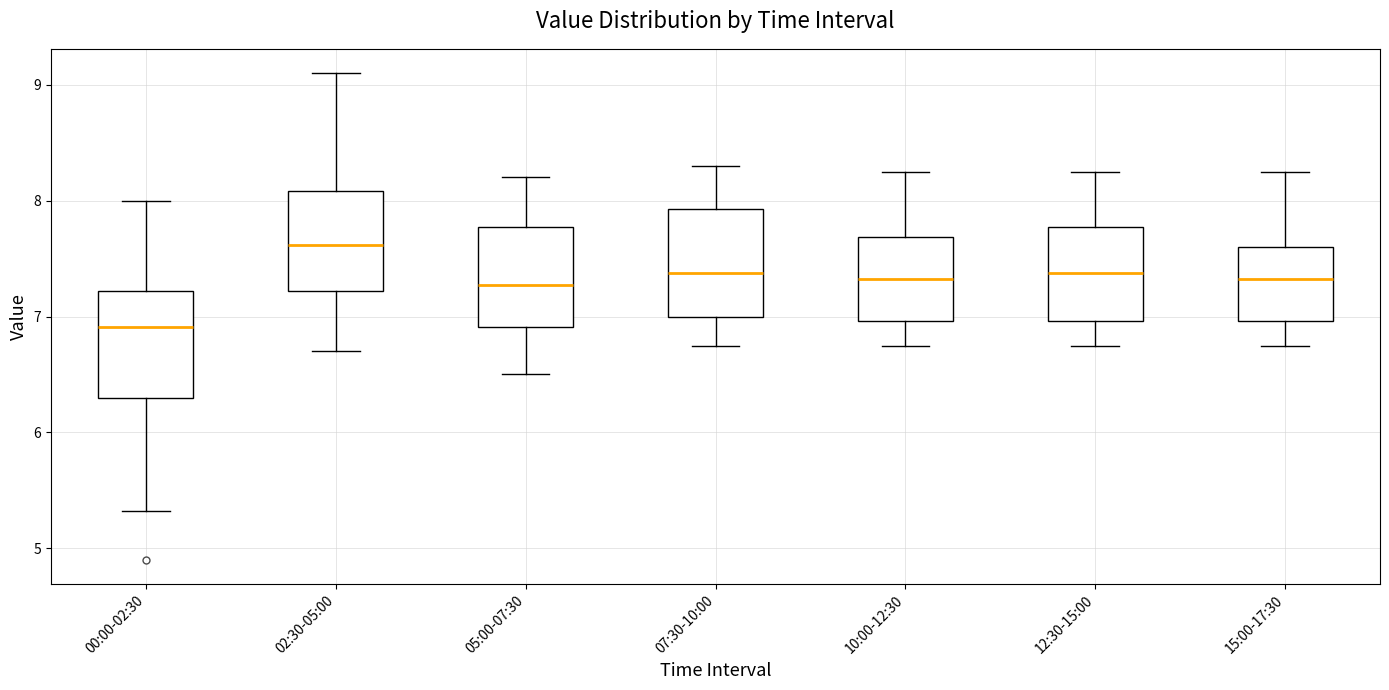

Reading left to right, transcribe this box plot: for each box, give where its median line is, the range the box spans, and where its two whiskers end, as read against the y-axis. The values are not printed on the chart, so give them approximately, as read against the axis.

00:00-02:30: median 6.9, box 6.3 to 7.2, whiskers 5.3 to 8.0
02:30-05:00: median 7.6, box 7.2 to 8.1, whiskers 6.7 to 9.1
05:00-07:30: median 7.3, box 6.9 to 7.8, whiskers 6.5 to 8.2
07:30-10:00: median 7.4, box 7.0 to 7.9, whiskers 6.8 to 8.3
10:00-12:30: median 7.3, box 7.0 to 7.7, whiskers 6.8 to 8.3
12:30-15:00: median 7.4, box 7.0 to 7.8, whiskers 6.8 to 8.3
15:00-17:30: median 7.3, box 7.0 to 7.6, whiskers 6.8 to 8.3